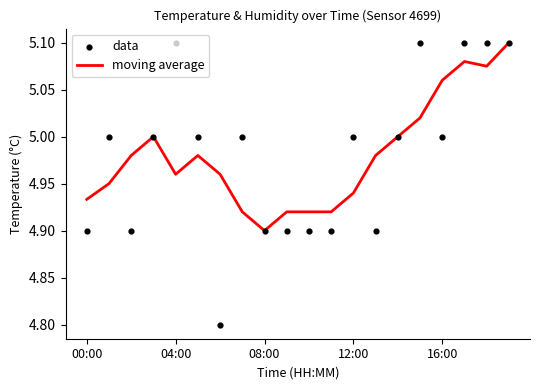

Which series has the largest total across all categories?

data